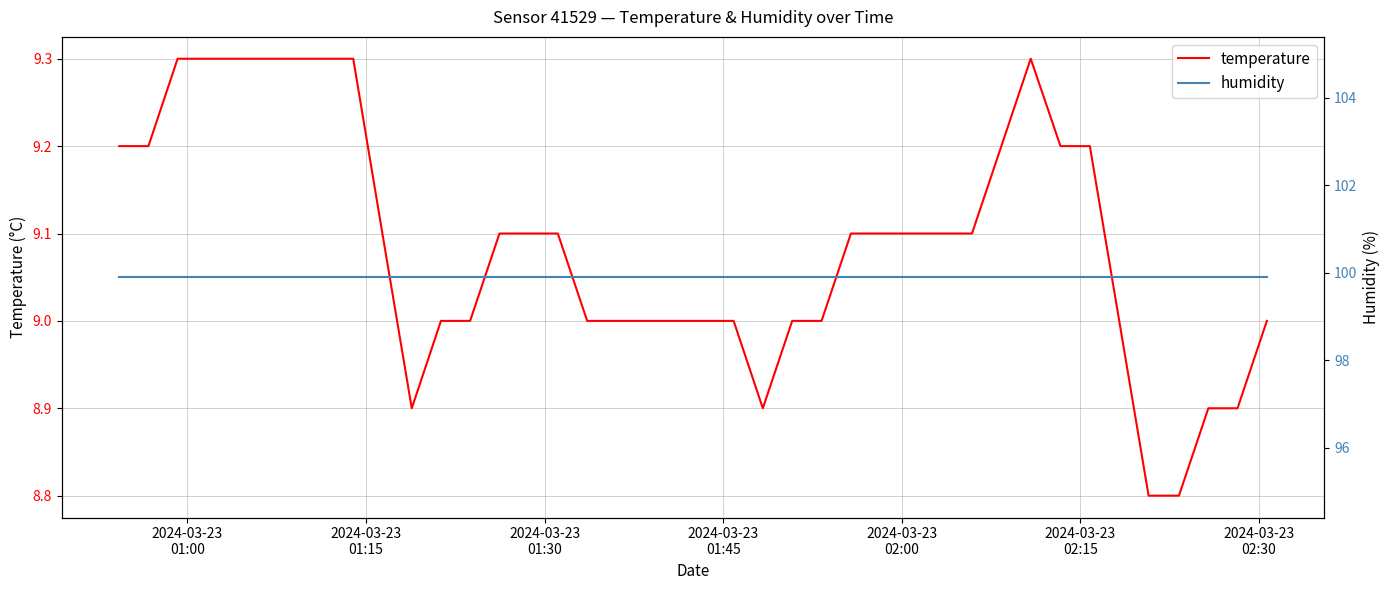

What is the average value of the humidity series?

99.9